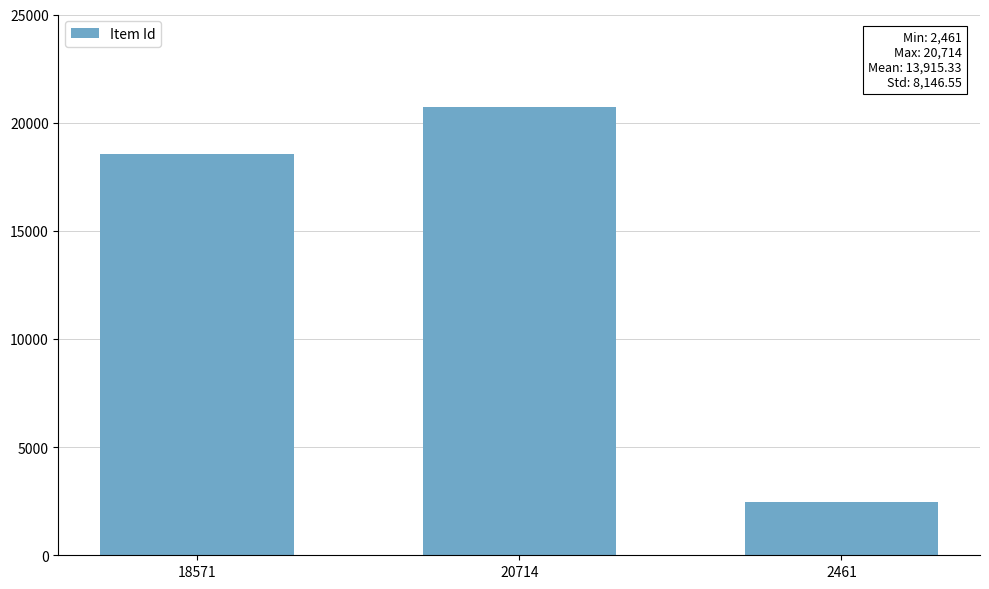

The chart shows a value of 4038 at 2461. True or false?

False